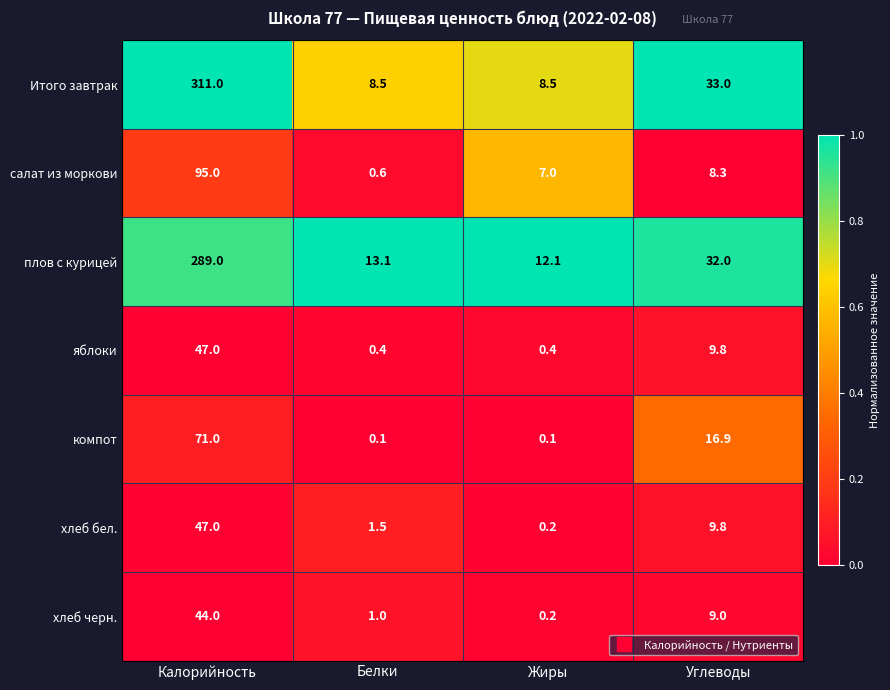

At Белки, list the series in order from largest to smallest.

плов с курицей, Итого завтрак, хлеб бел., хлеб черн., салат из моркови, яблоки, компот